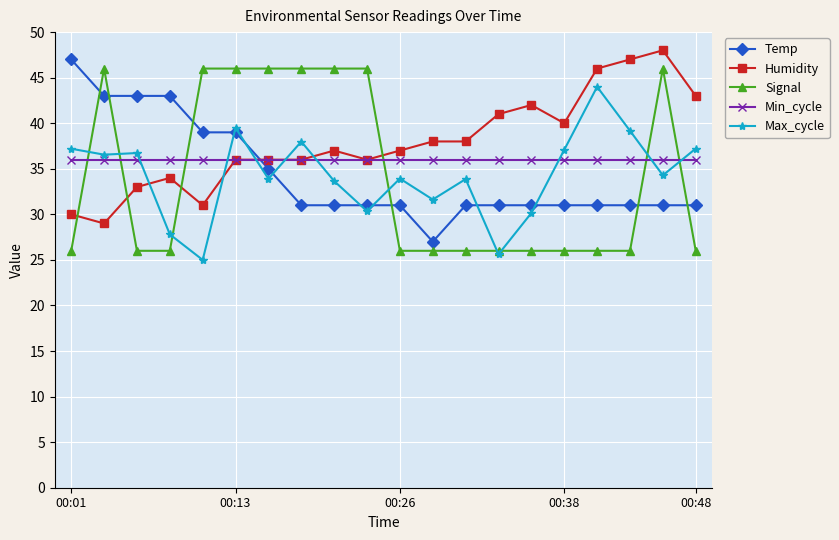

How many times do Max_cycle and Humidity cross each other?

5